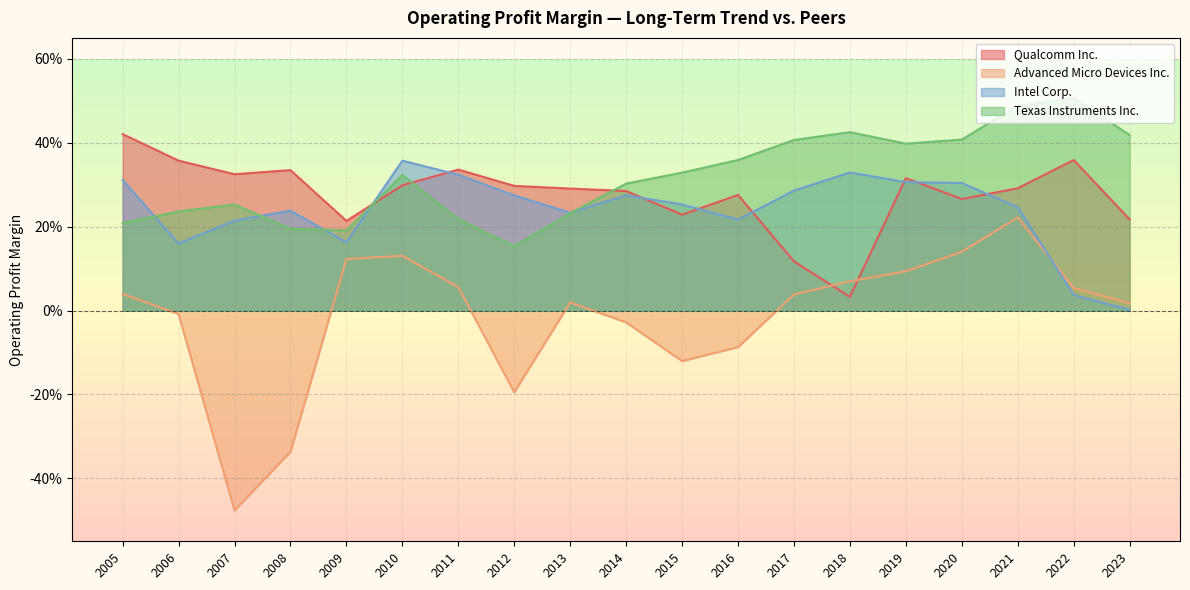

How many lines are shown in the chart?

4